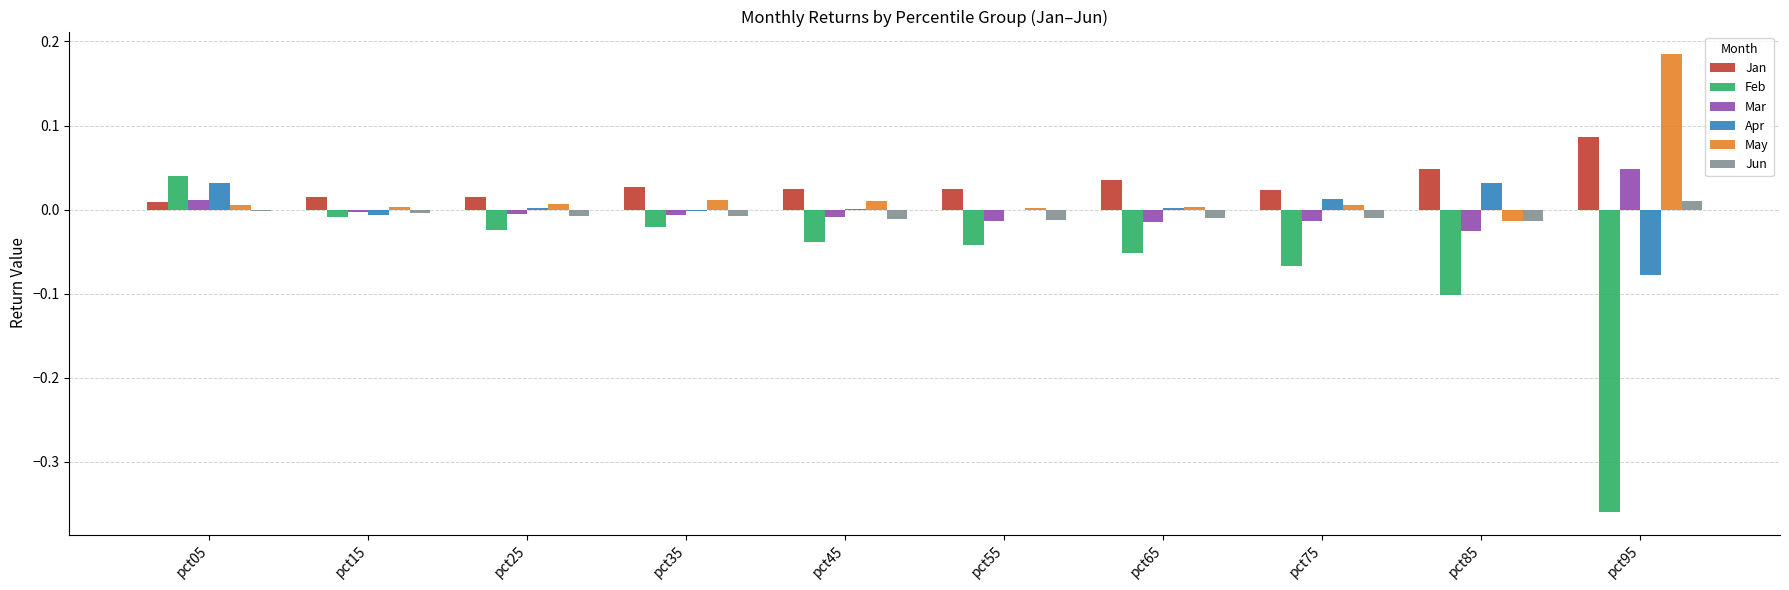

Between pct15 and pct95, which series saw the biggest shift?

Feb